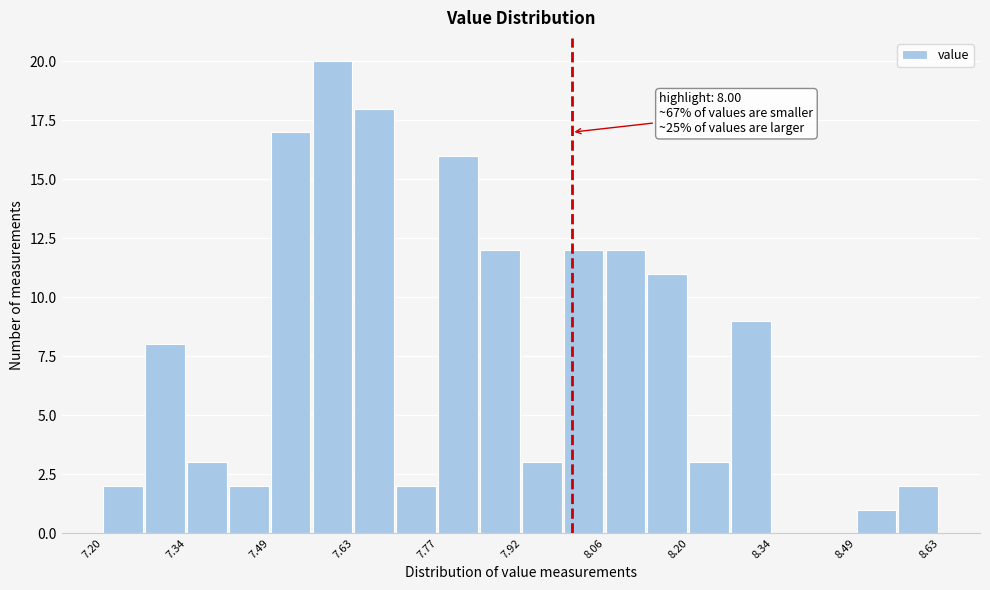

Around what value on the x-axis is the tallest bar? Give the approximate position of its centre, as read against the axis.

7.60